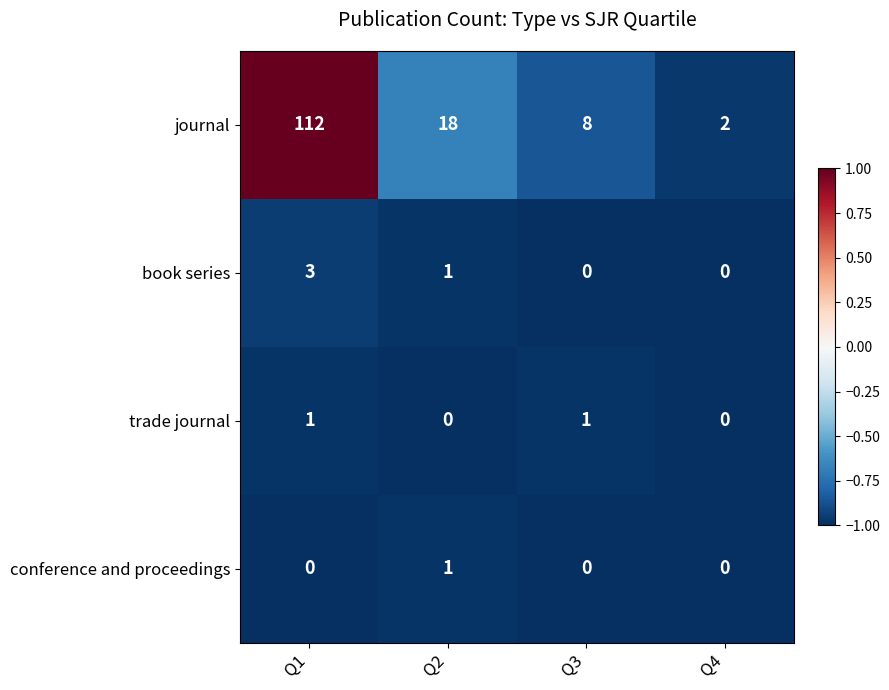

What is the spread (max minus min) of values at Q3?

8